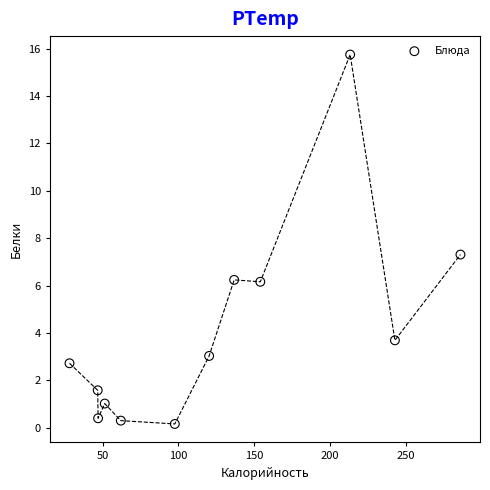

What is the average X value?

123.8